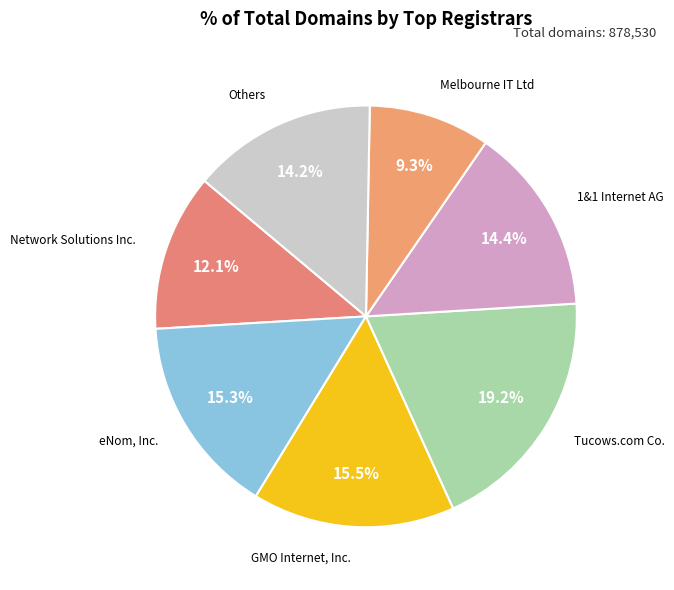

Count the number of slices in the pie.

7